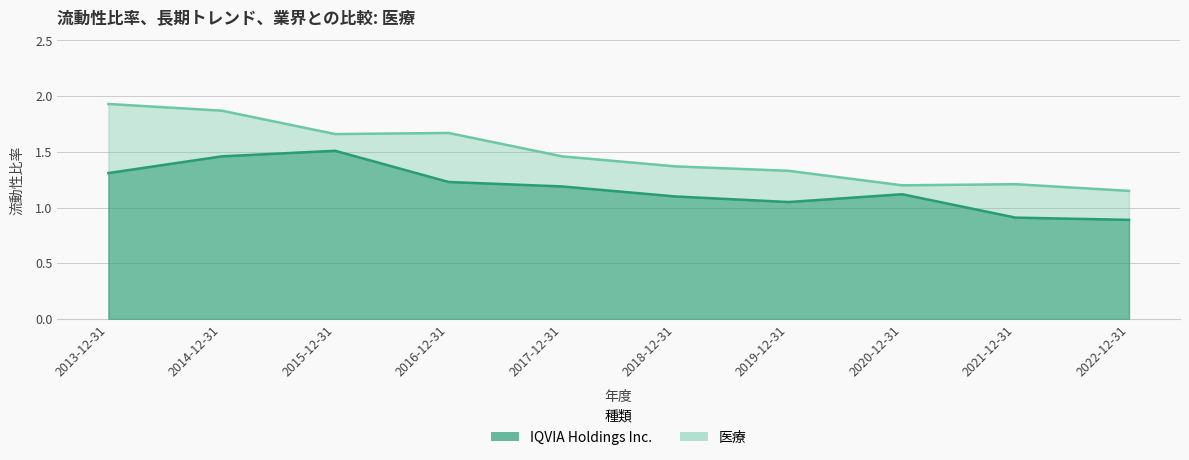

What is the highest value of the IQVIA Holdings Inc. series?

1.5